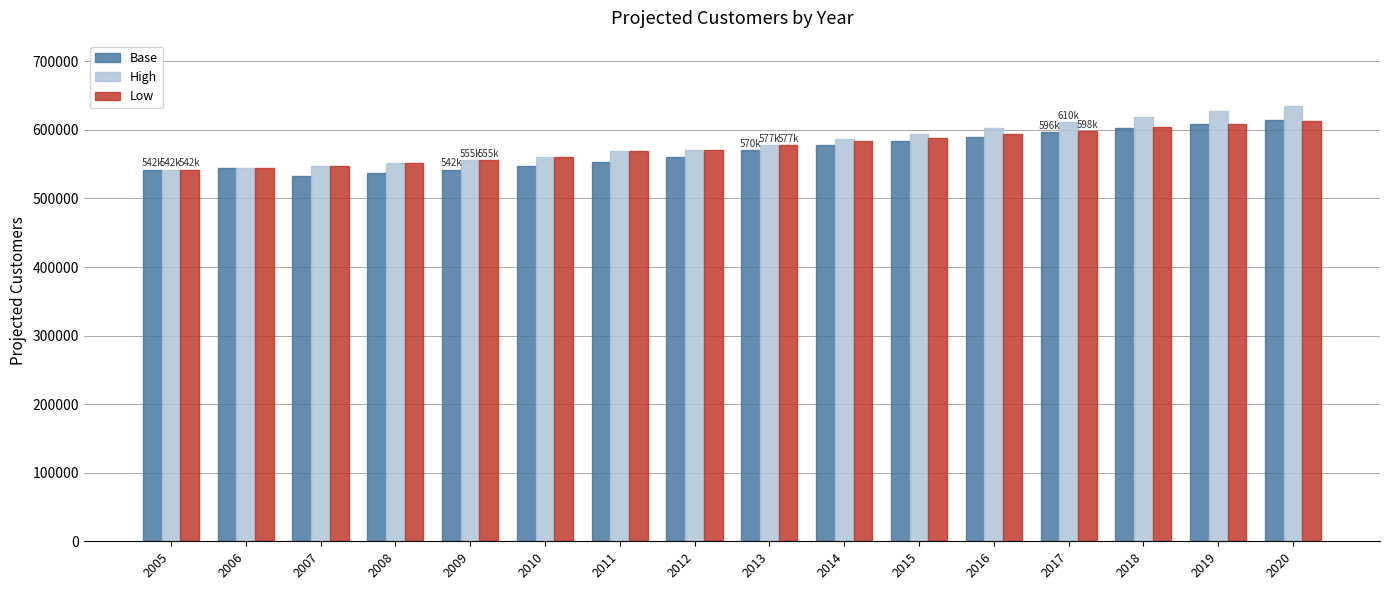

What is the lowest value of the Base series?

533265.9